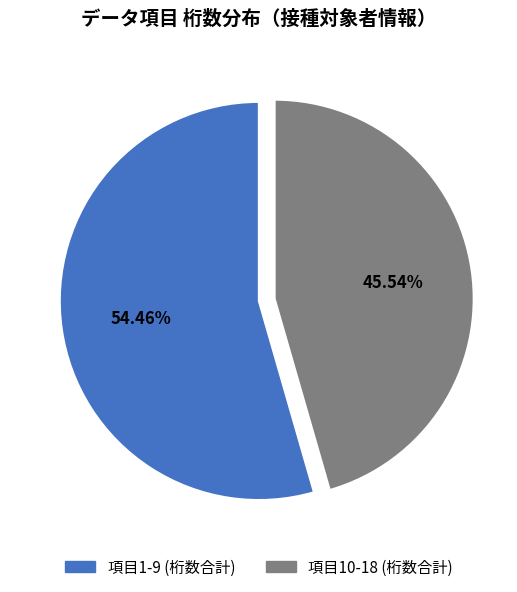

Is there a majority slice in this chart?

Yes